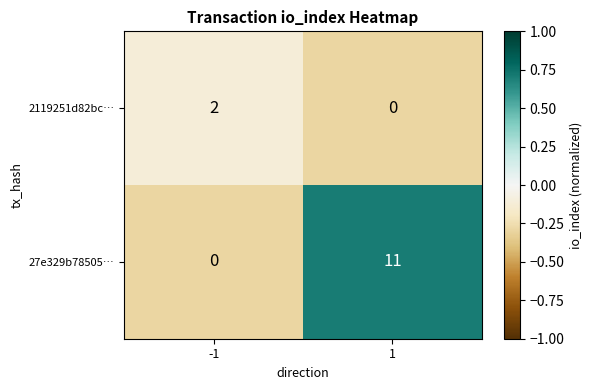

What is the sum of all 27e329b78505… values?

11